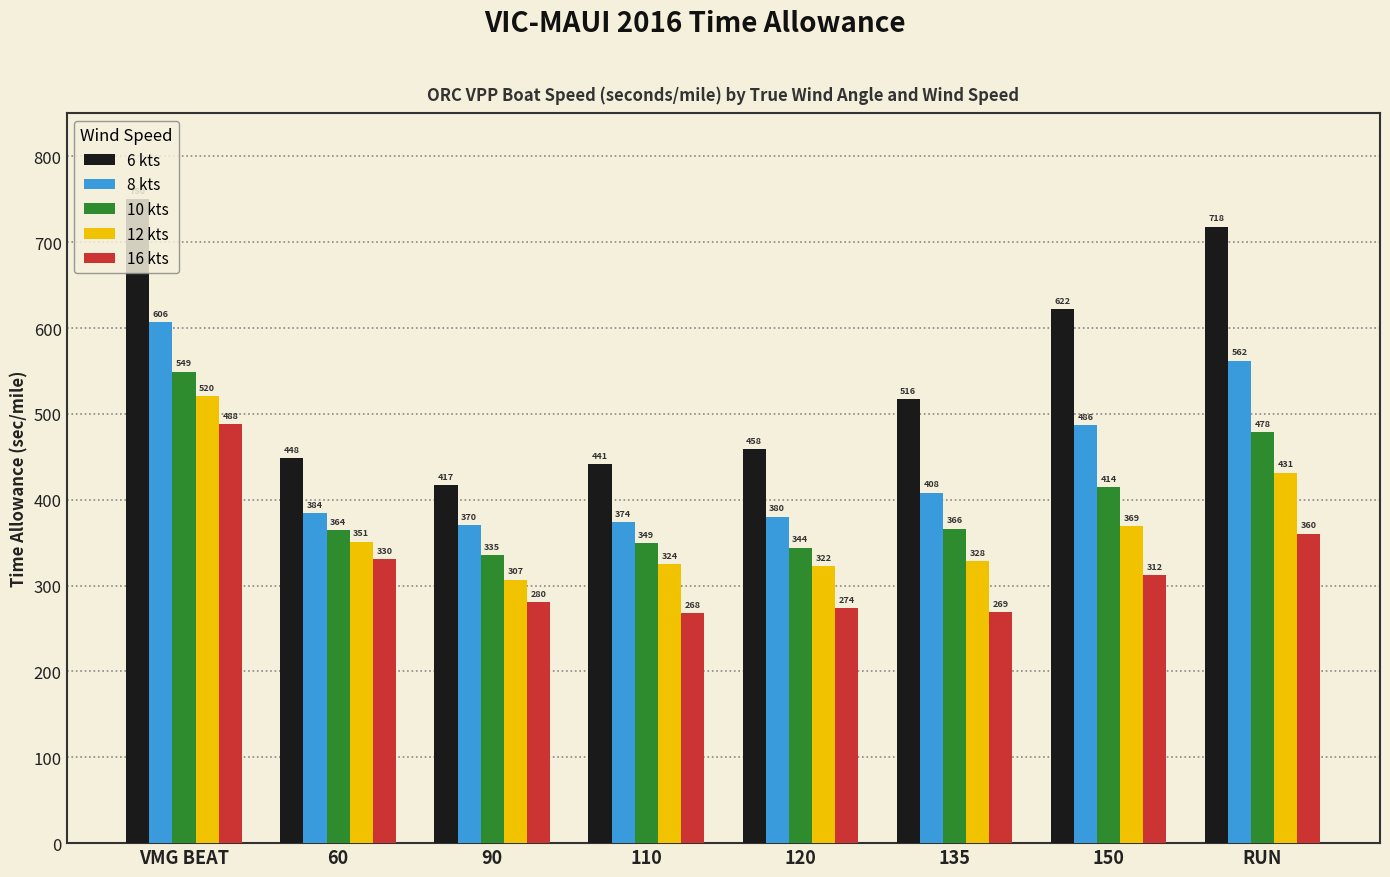

What is the difference between the maximum and minimum values in the 10 kts series?

213.7